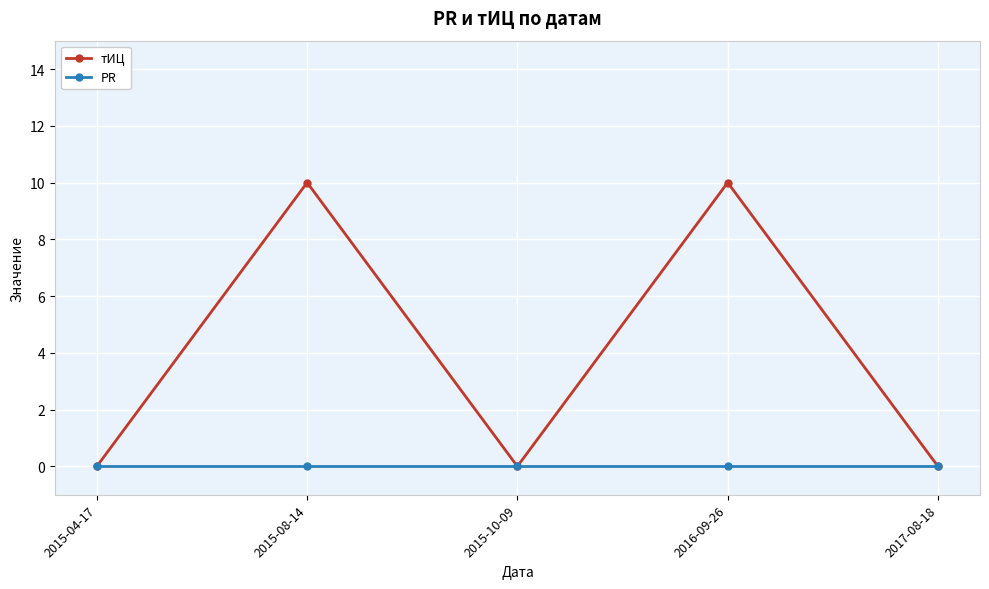

Which series has the largest range (max minus min)?

тИЦ